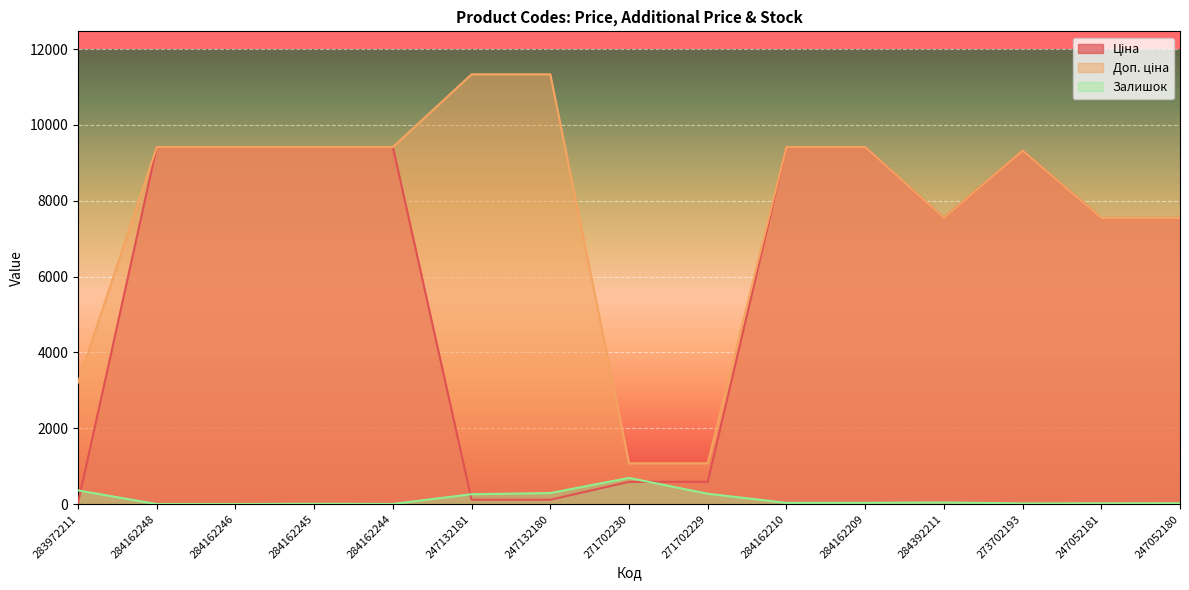

What is the sum of the Залишок values at 271702229 and 284162246?

272.0